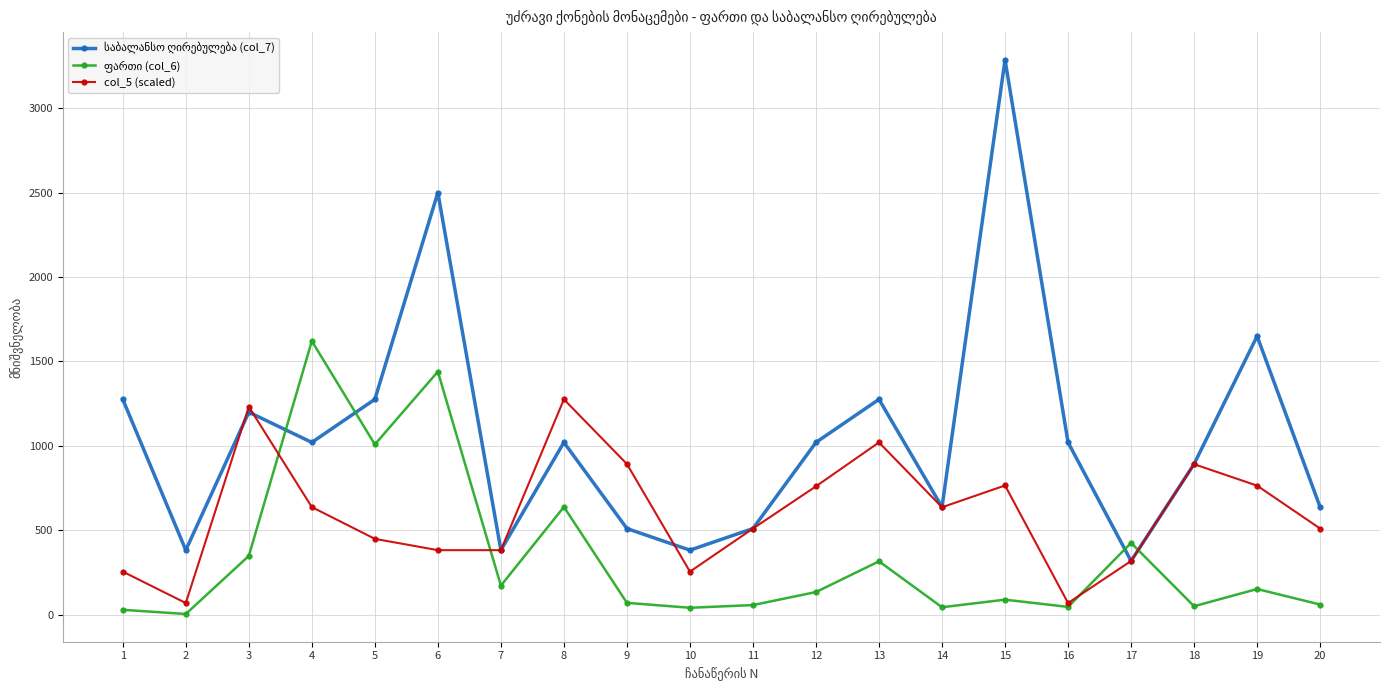

The value of col_5 (scaled) at 19 is 1253. True or false?

False